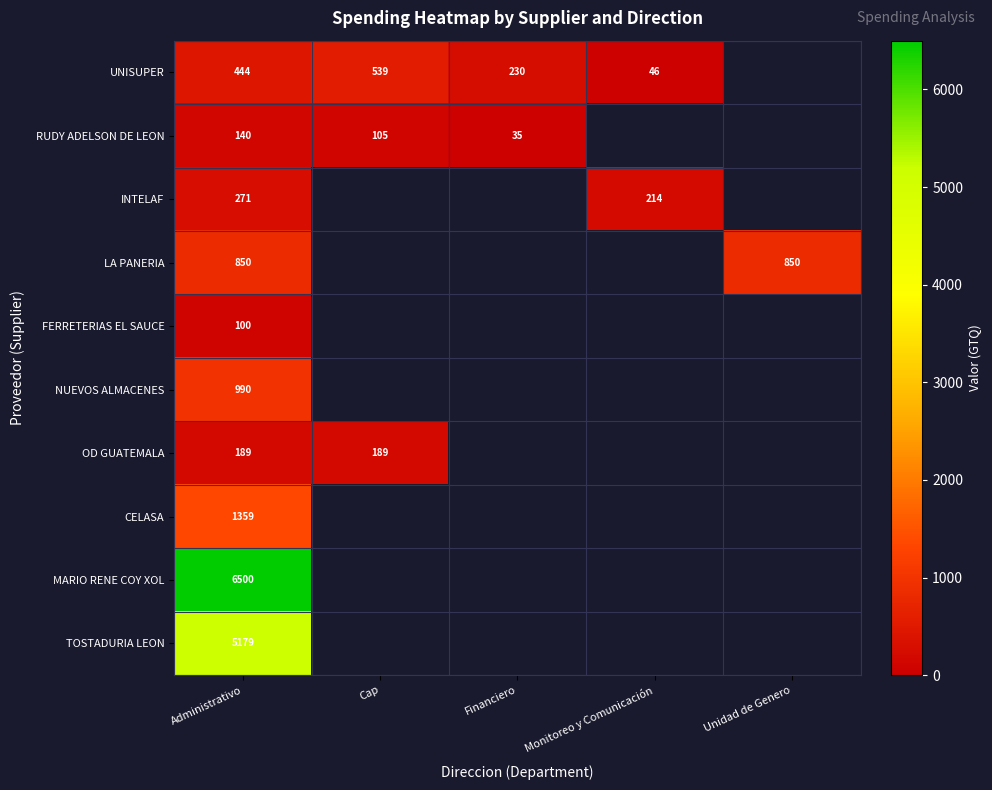

Which has a higher value, Cap or Administrativo?

Cap